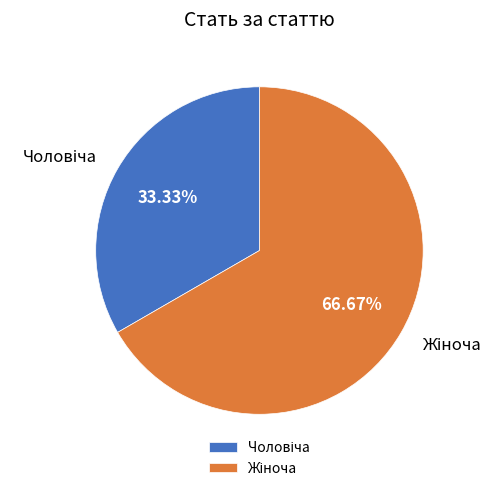

Is there a majority slice in this chart?

Yes